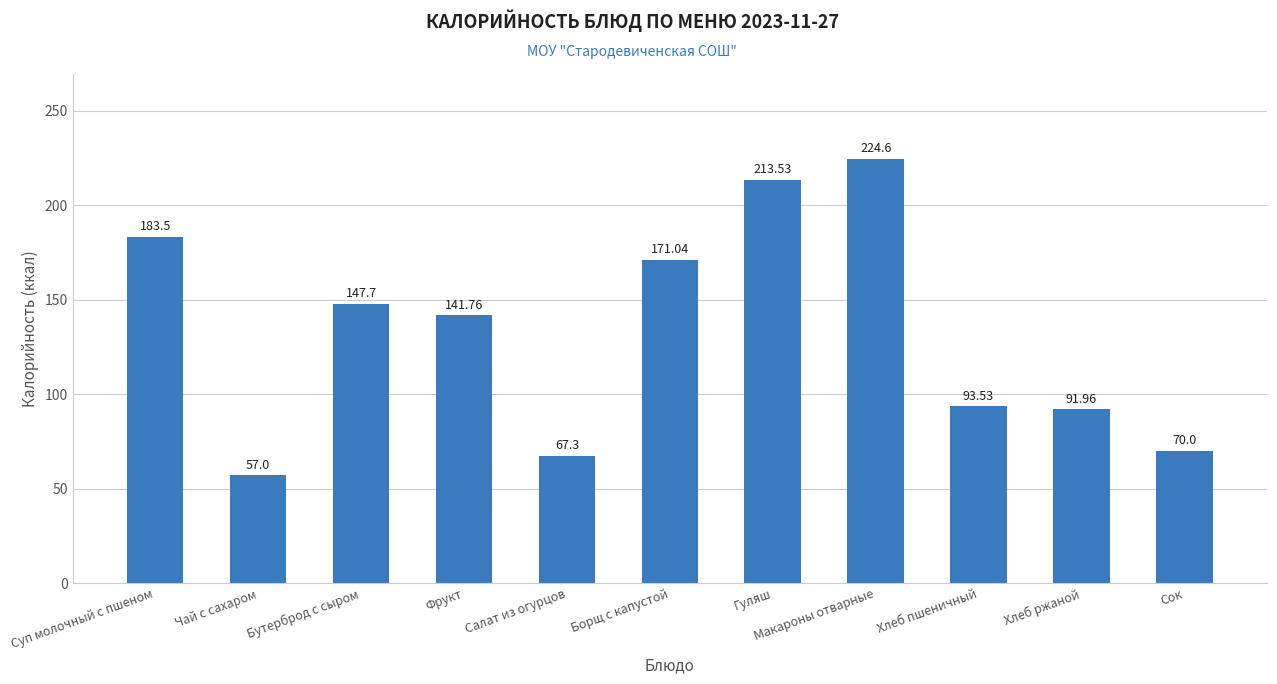

What is the sum of all values?

1461.9